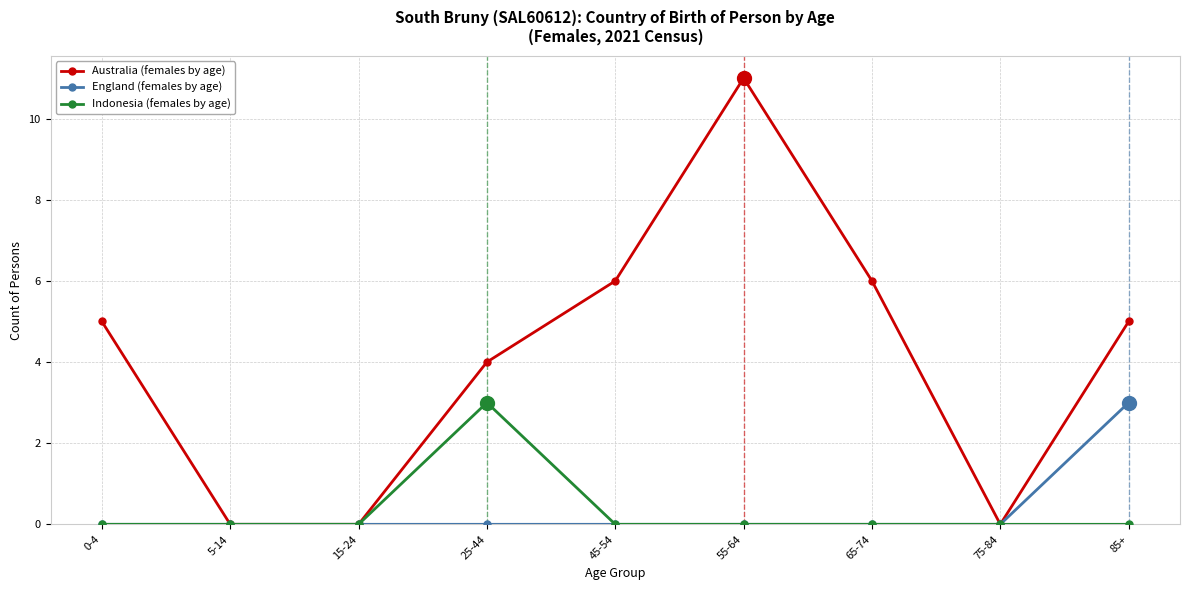

Is it true that Australia (females by age) equals 2 at 25-44?

False